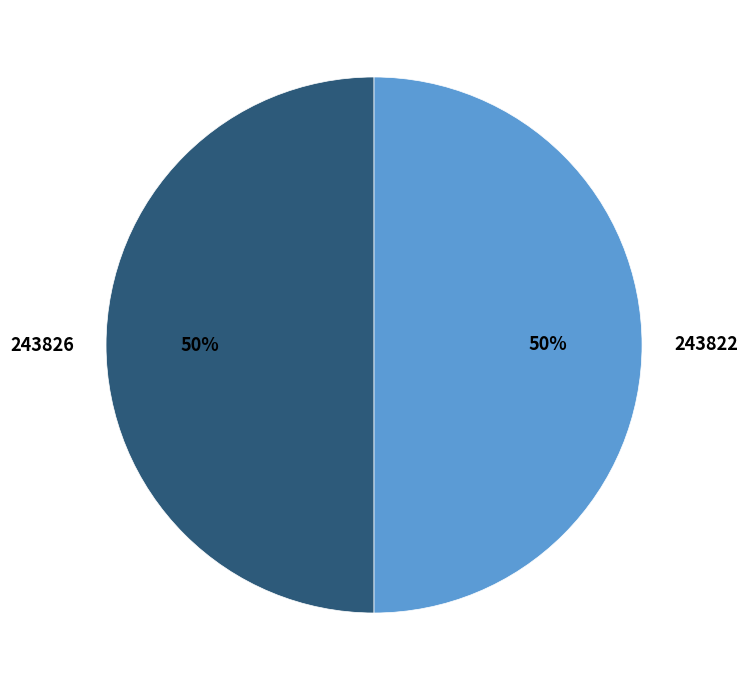

Do 243826 and 243822 together represent more than half of the pie?

Yes